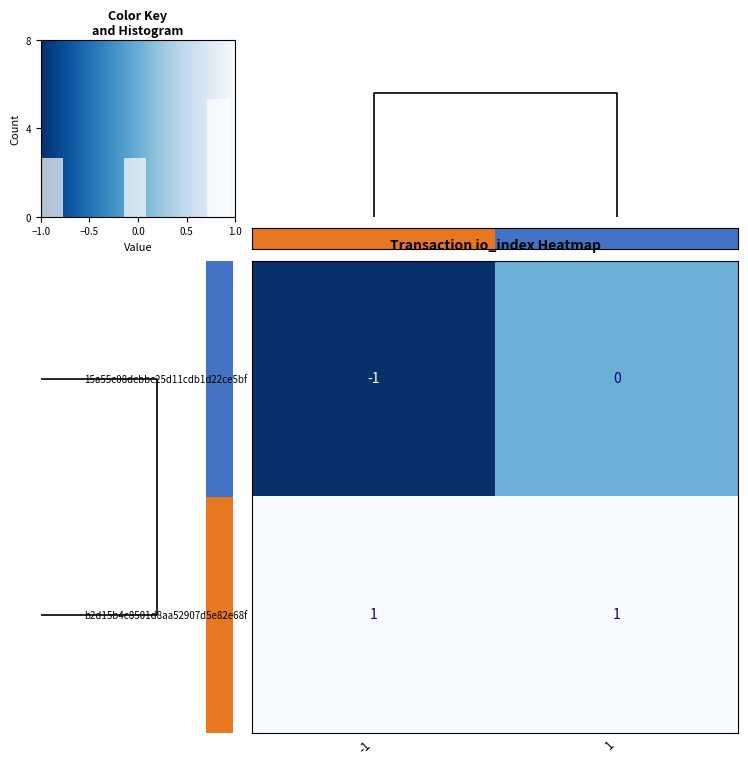

What is the sum of the b2d15b4c8501d8aa52907d5e82e68f values at 1 and -1?

2